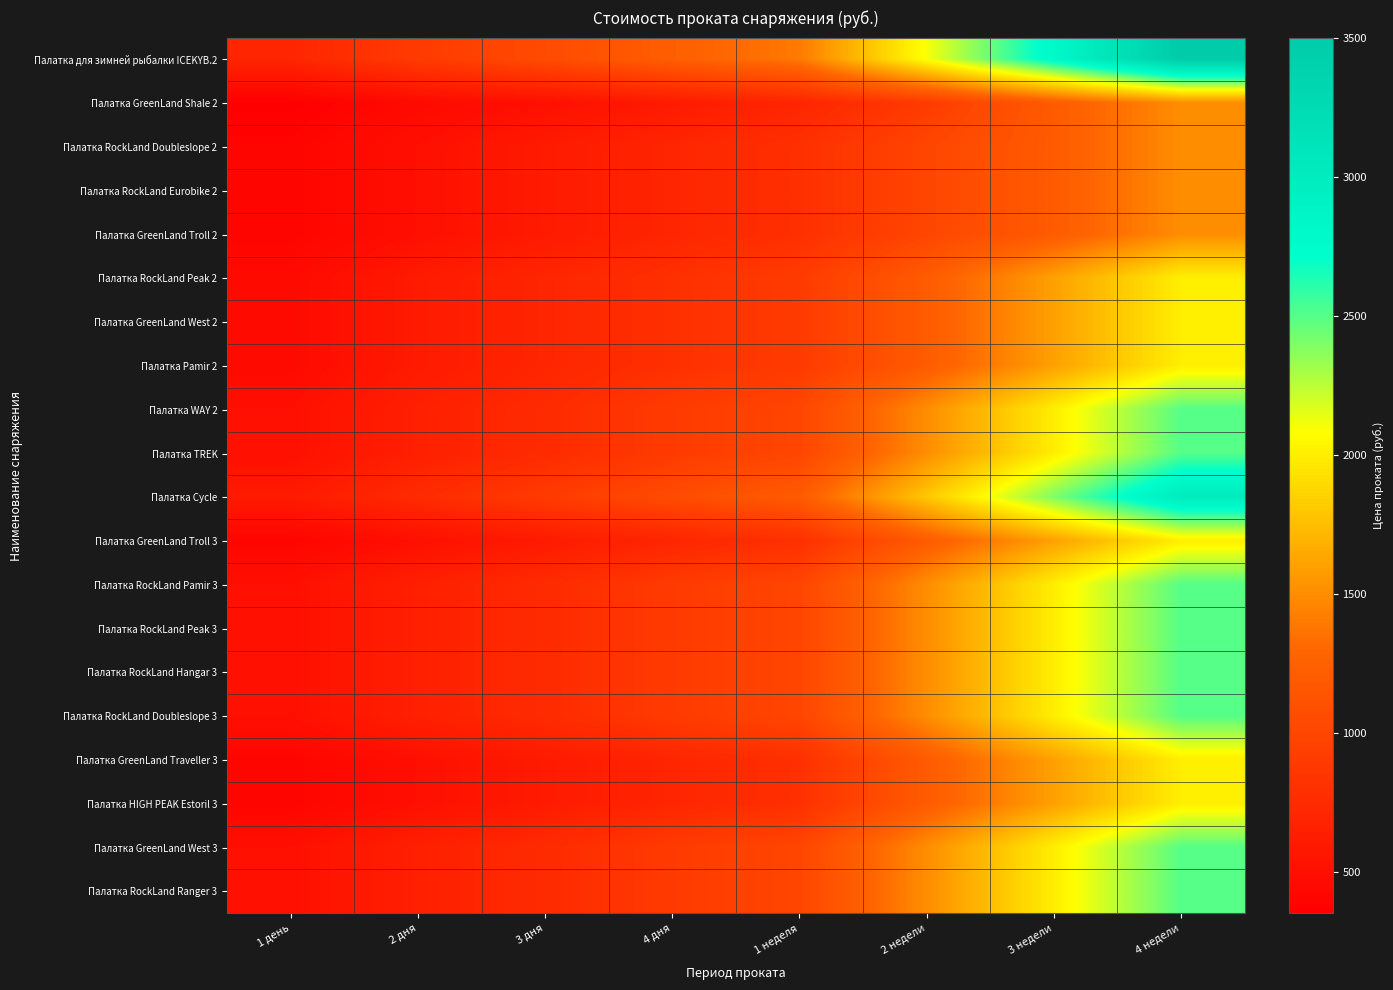

How many distinct data groups are displayed?

20